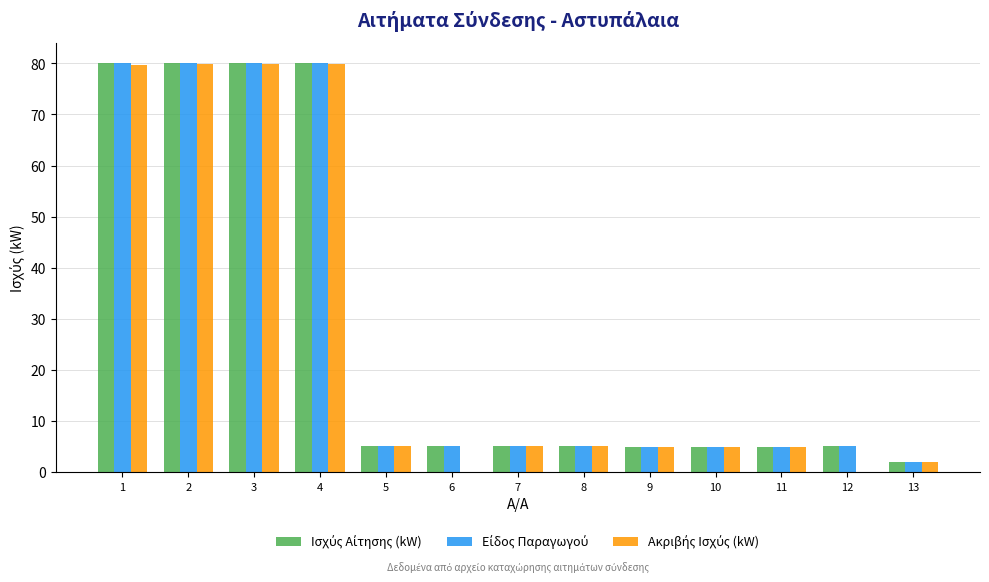

Does the chart contain stacked bars?

No